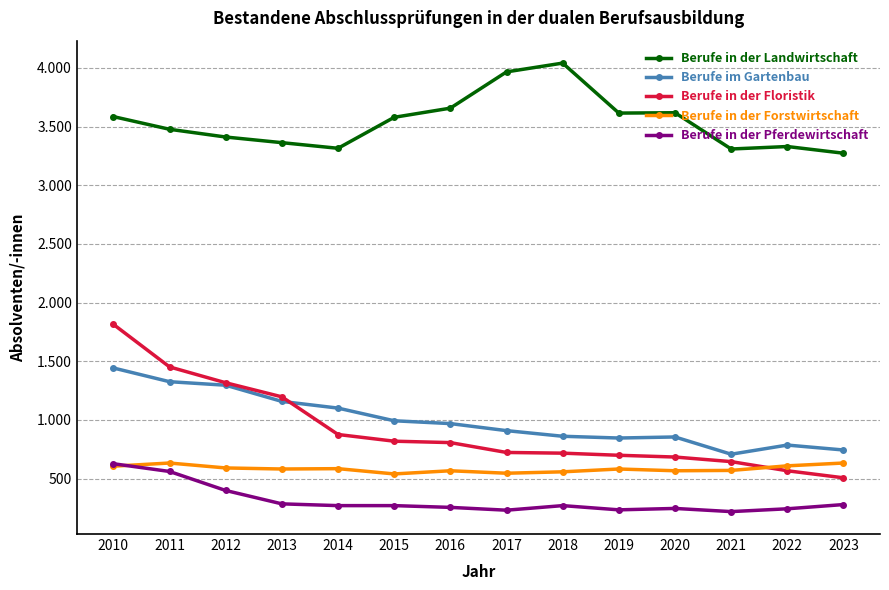

Which series has the widest spread of values?

Berufe in der Floristik